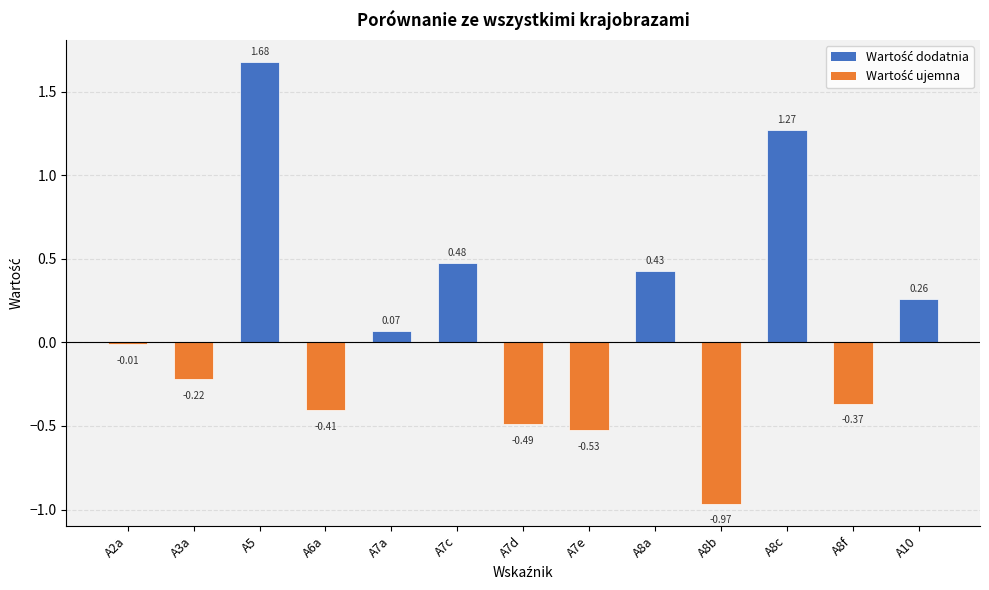

Rank the categories by value from highest to lowest.

A5, A8c, A7c, A8a, A10, A7a, A2a, A3a, A8f, A6a, A7d, A7e, A8b